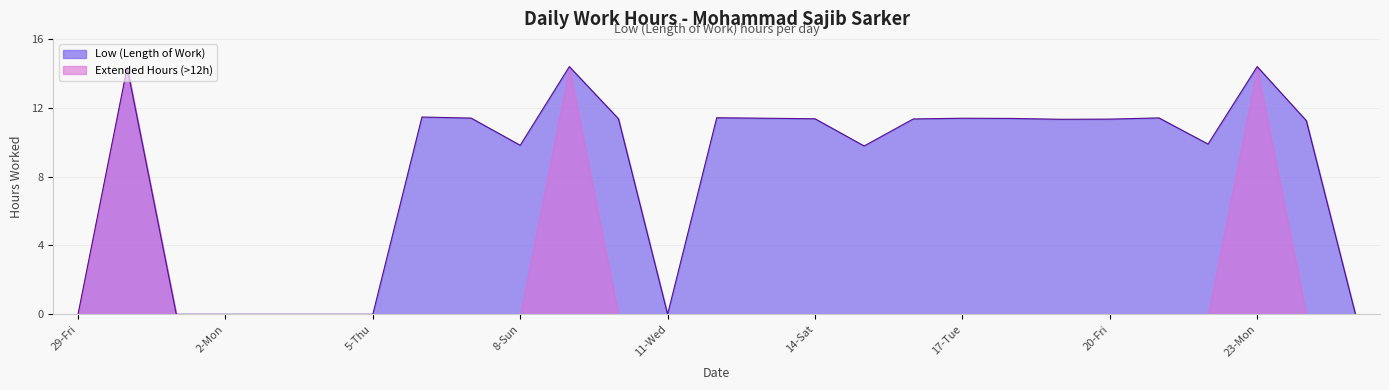

Where is the first local maximum?

30-Sat